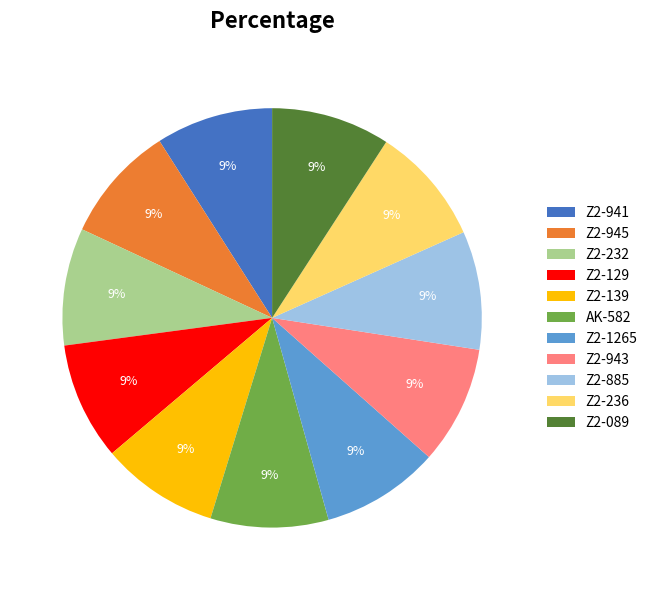

To the nearest percent, what is the average slice percentage?

9%